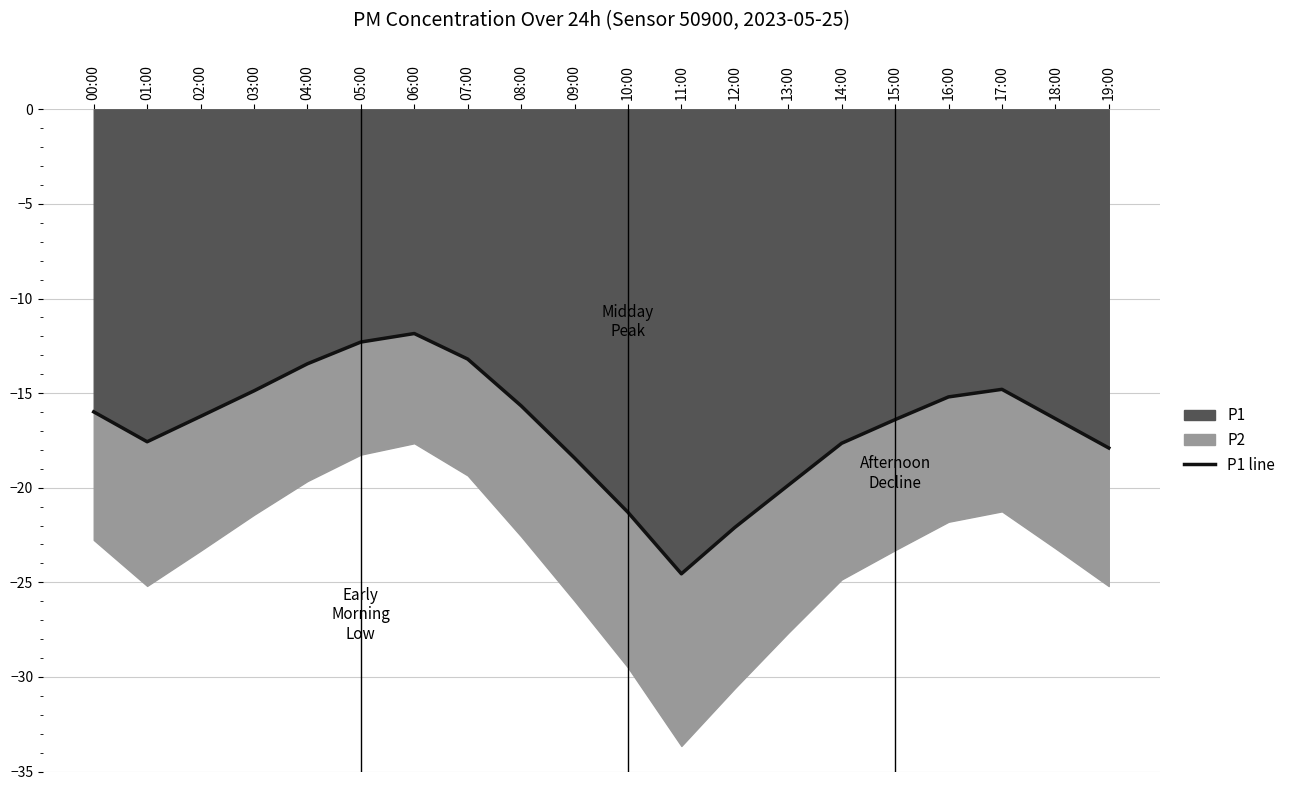

At which label does the data first exceed -16?

00:00